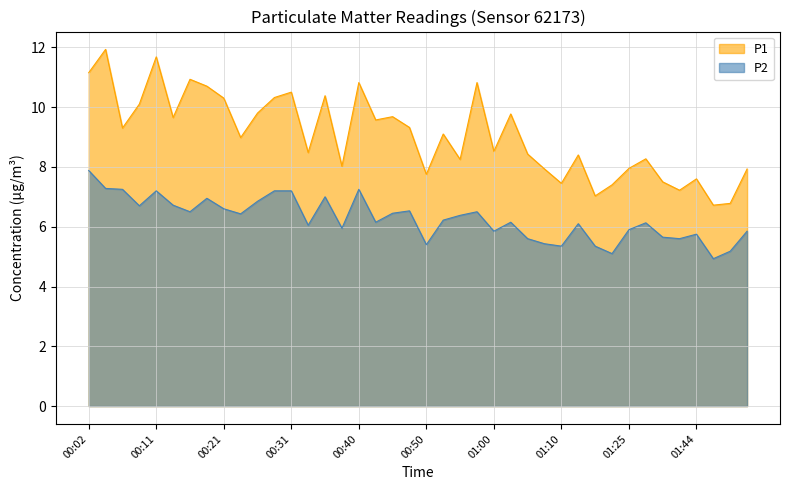

At 00:45, list the series in order from smallest to largest.

P2, P1